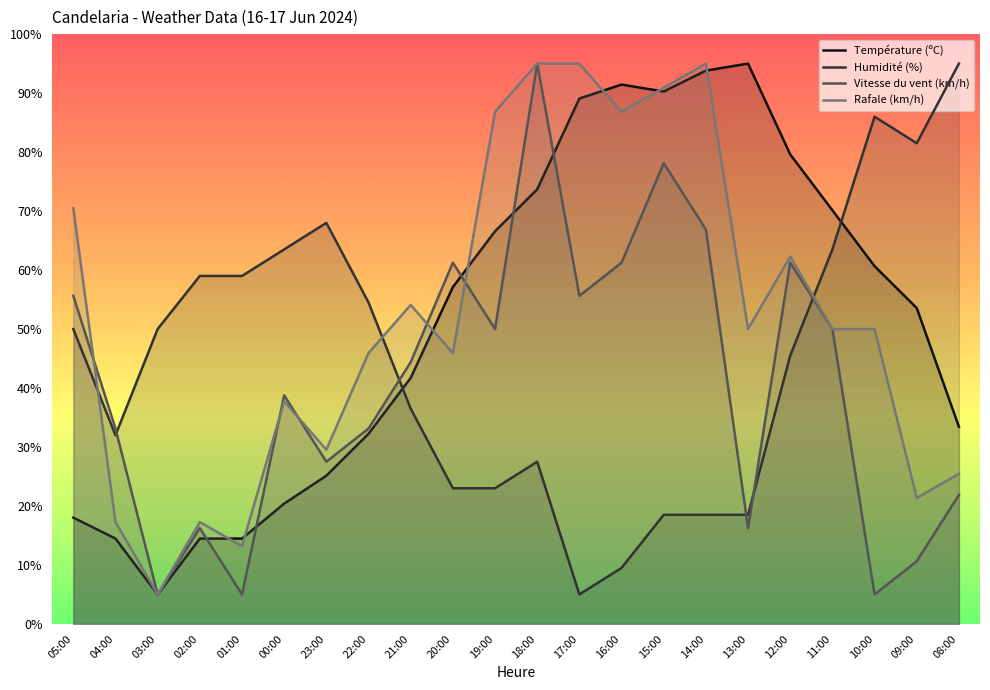

Between 02:00 and 18:00, which series saw the biggest shift?

Vitesse du vent (km/h)